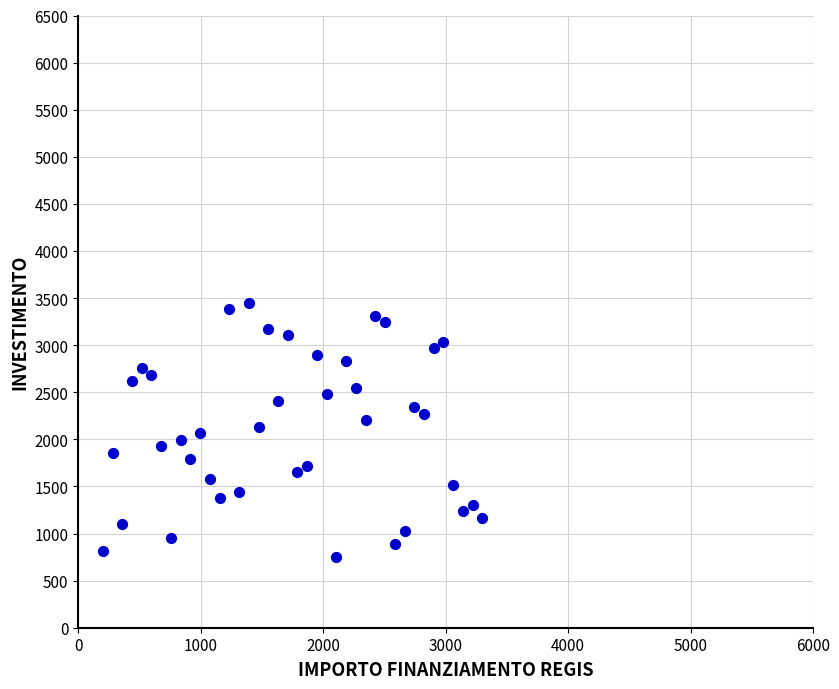

What is the range of Y values (max minus min)?

2700.0